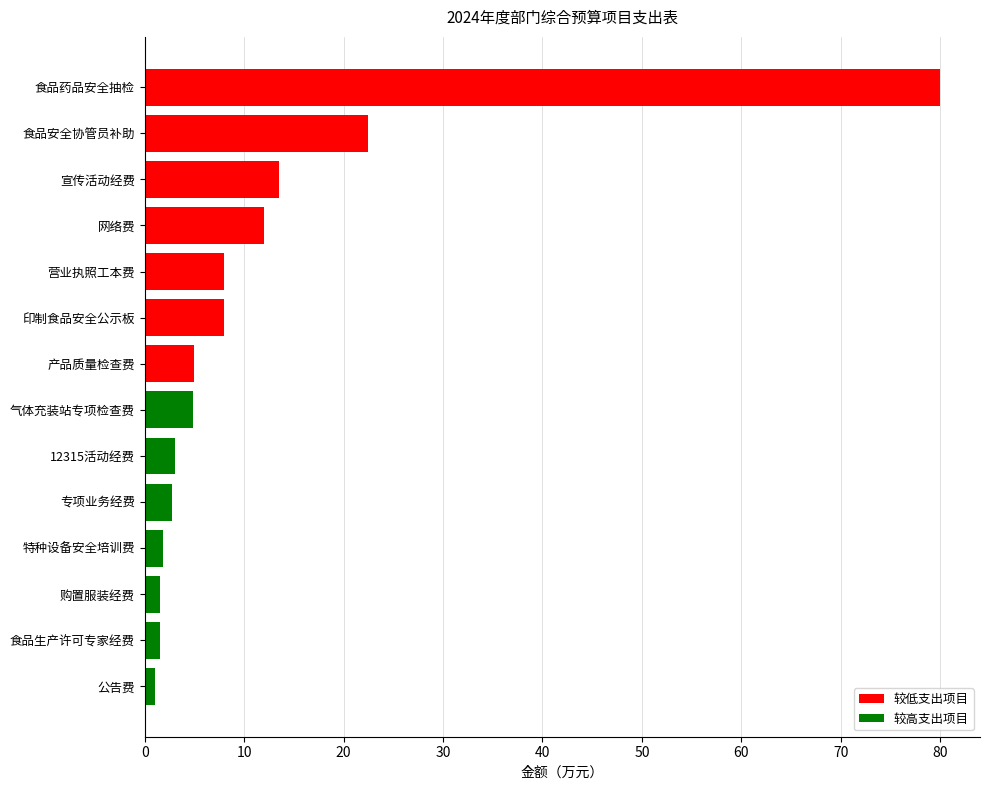

Which has a higher value, 产品质量检查费 or 公告费?

产品质量检查费